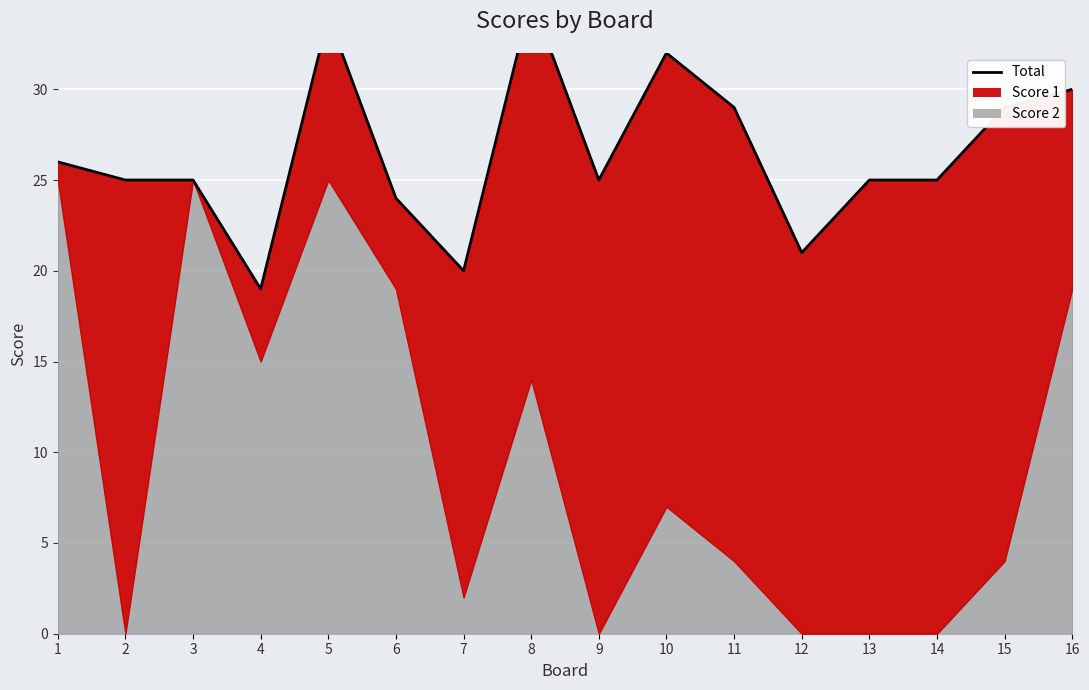

List the labels in order of Score 1 value, smallest first.

3, 1, 4, 6, 5, 16, 7, 8, 12, 2, 9, 10, 11, 13, 14, 15